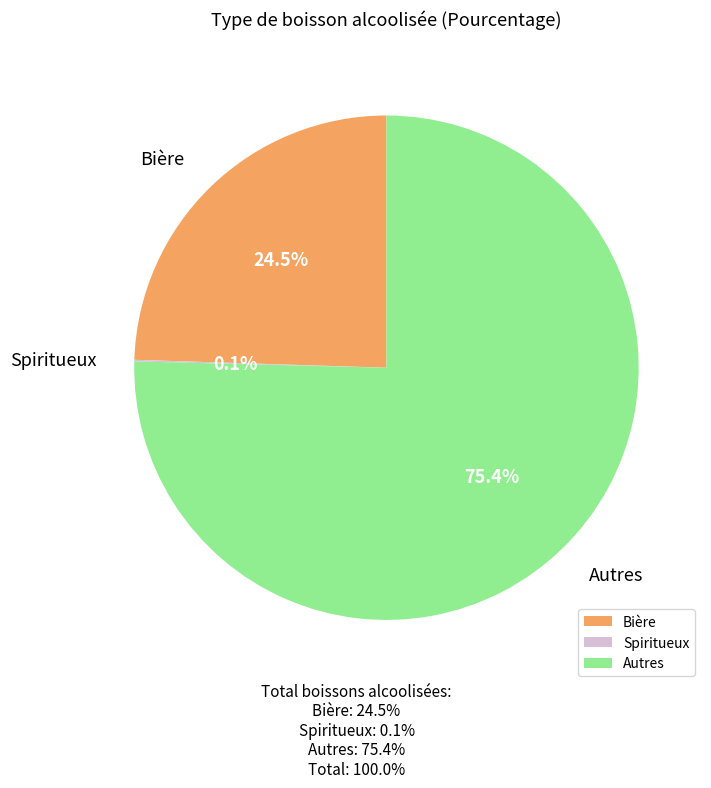

To the nearest percent, what portion does Autres represent?

75%